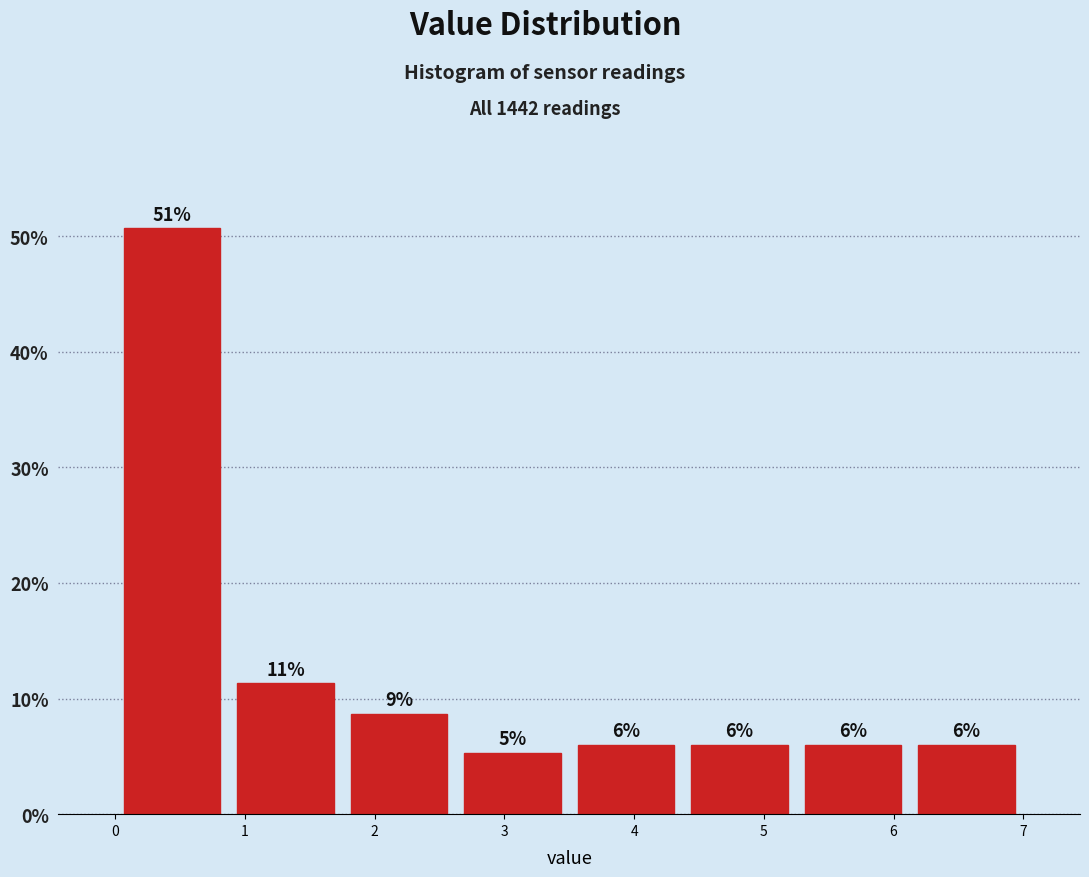

Over which range of the x-axis is the bar tallest?

0.0 to 0.9